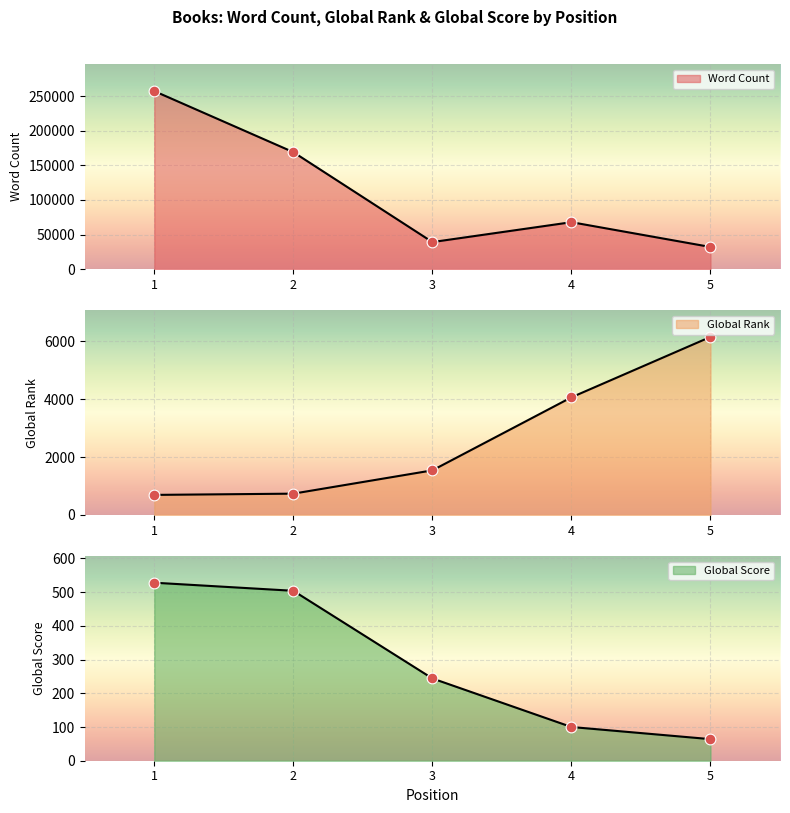

Which series reaches the minimum Y coordinate?

Global Score